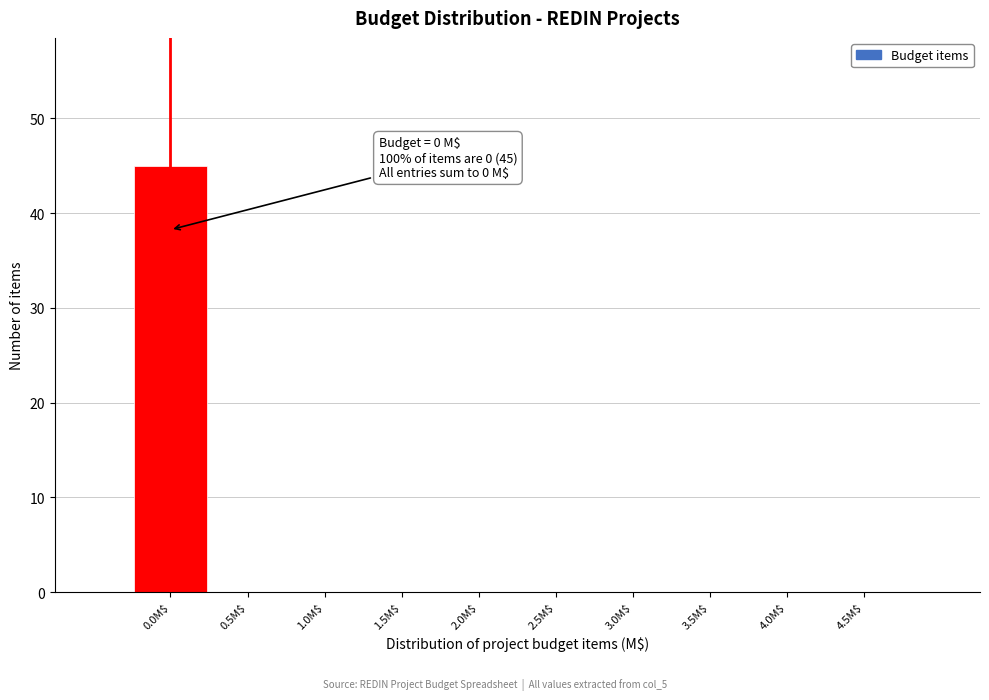

Which range on the x-axis has the tallest bar?

-0.25 to 0.25